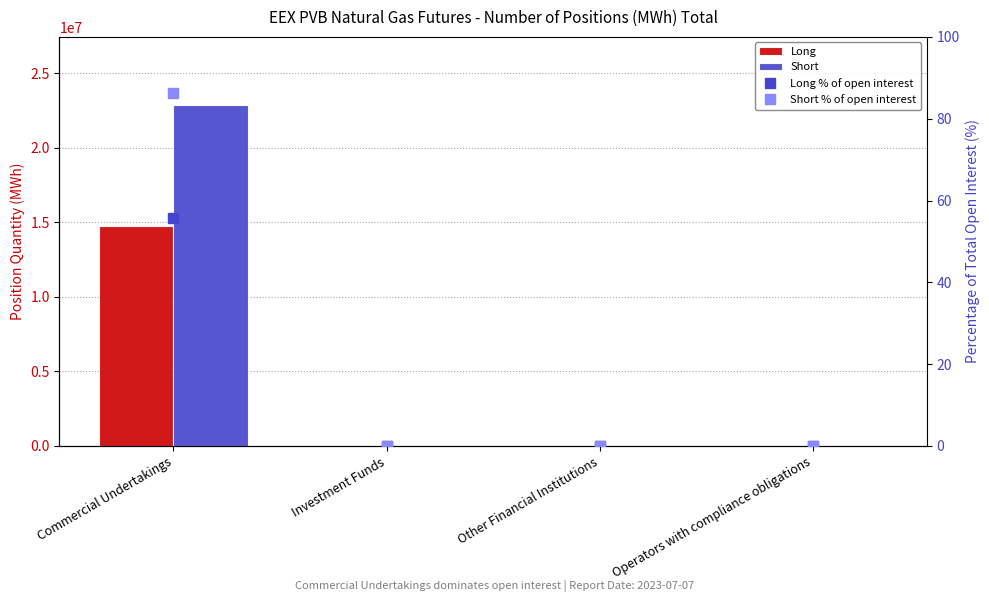

How many values in Short % of open interest are above zero?

1